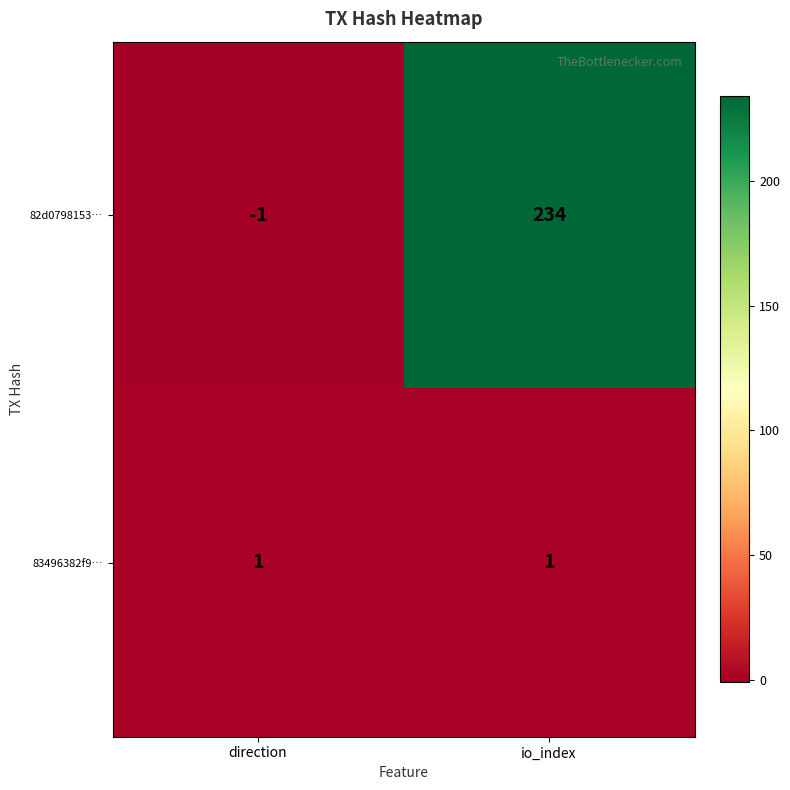

What is the spread (max minus min) of values at direction?

2